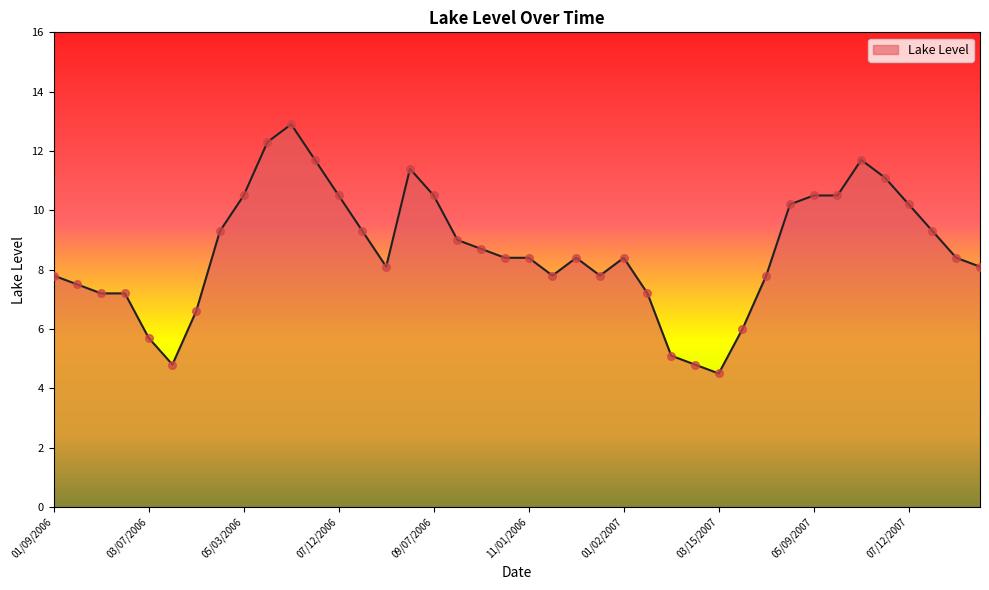

What is the difference between the maximum and minimum values?

8.4